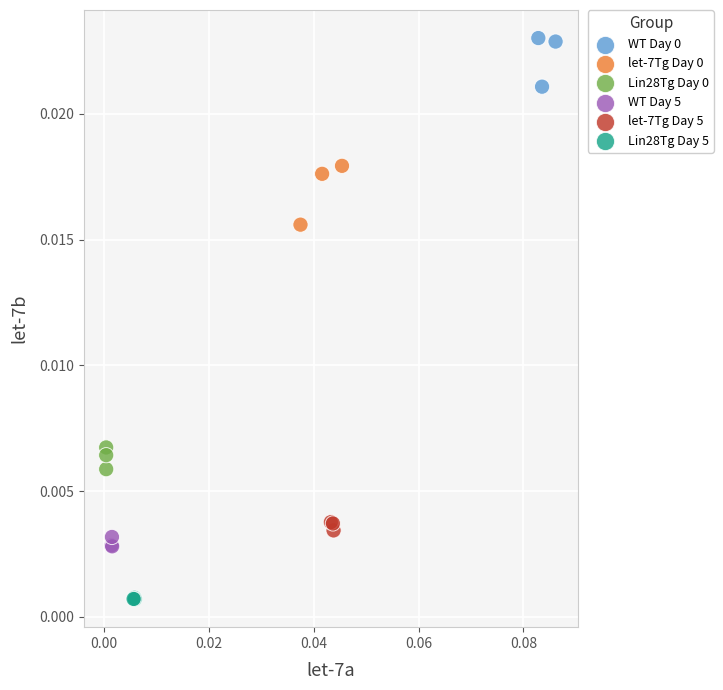

Which series reaches the minimum Y coordinate?

Lin28Tg Day 5